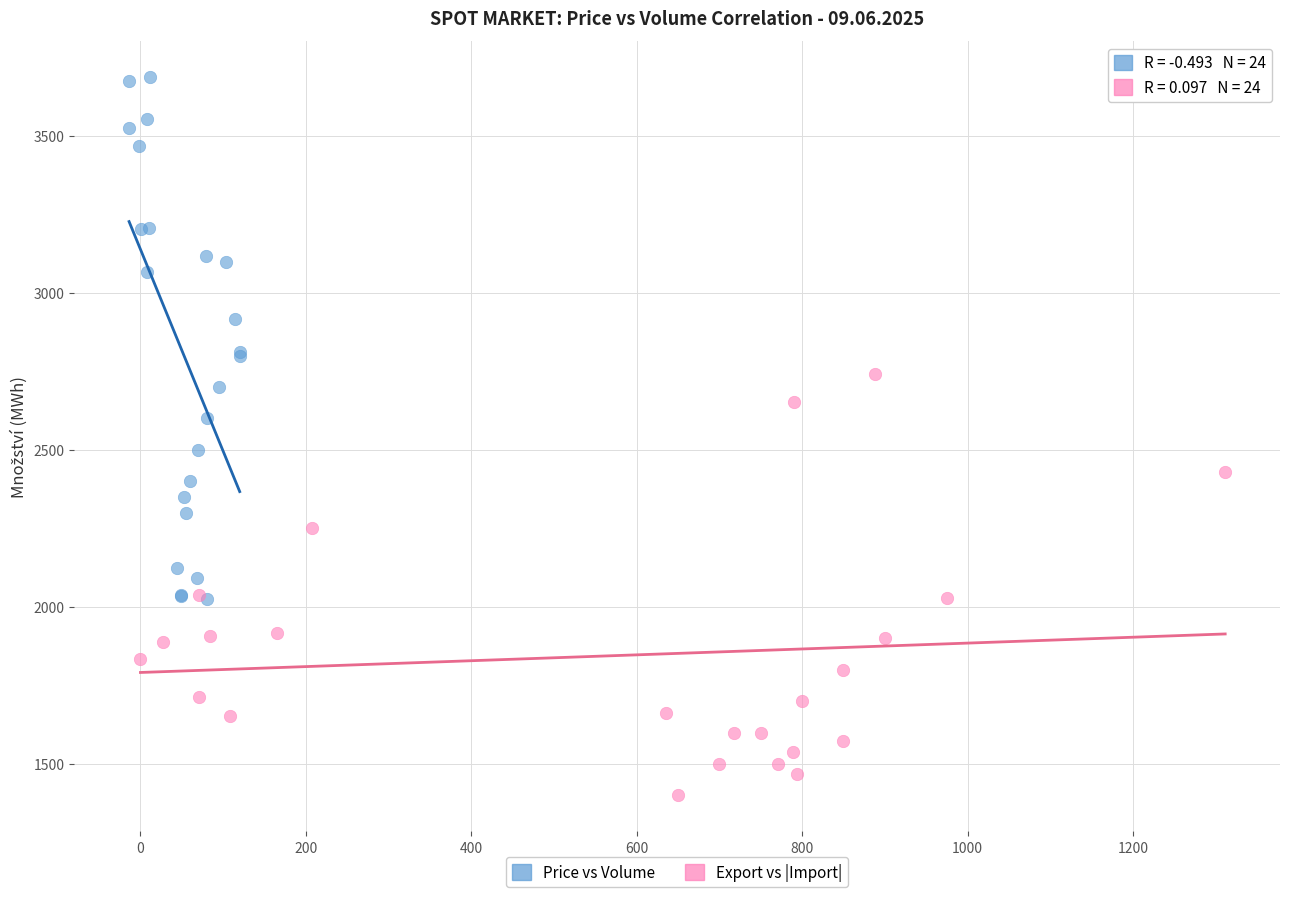

Which series contains the highest Y value?

Price vs Volume